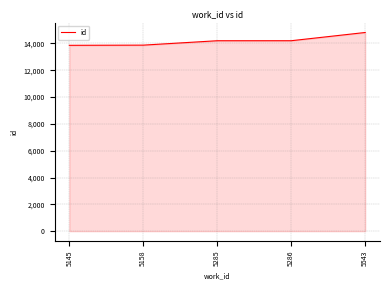

What is the sum of the values at 5543 and 5286?

29022